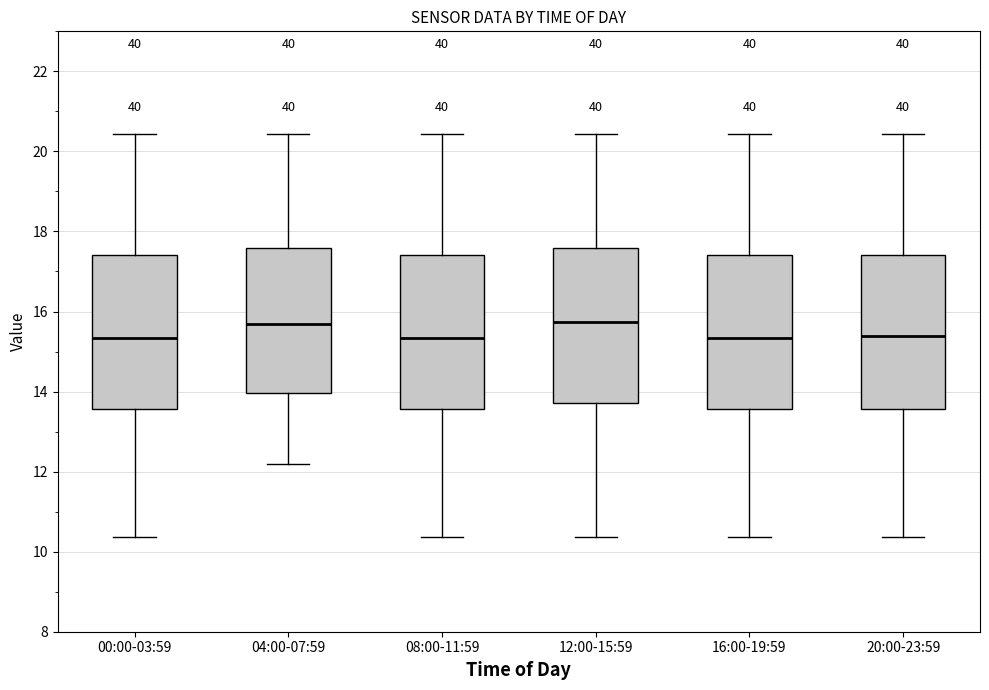

Where does the lower whisker of the box for 16:00-19:59 end on the y-axis? The values are not printed on the chart, so give them approximately, as read against the axis.

10.4